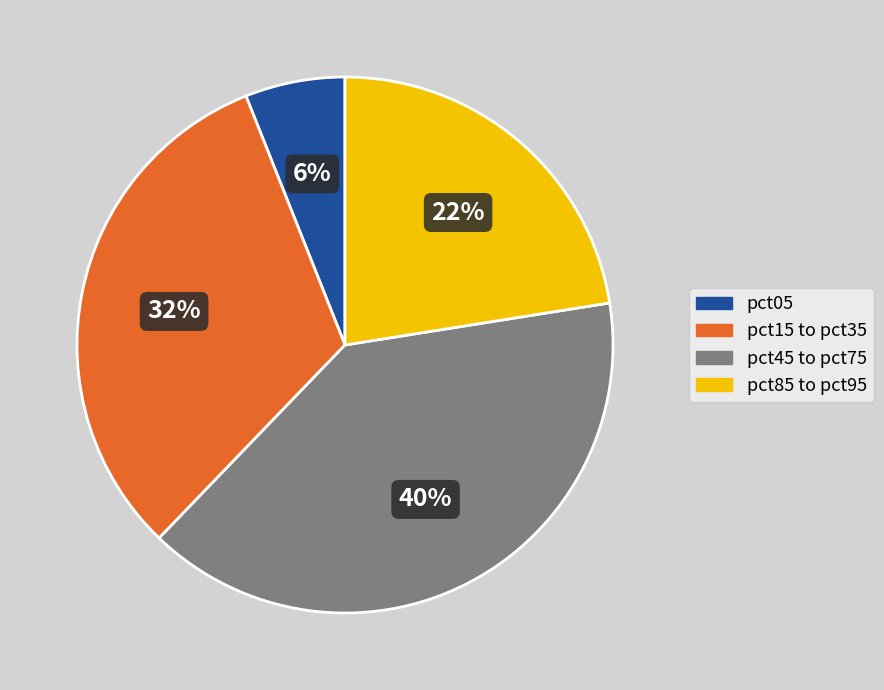

What percentage is the pct45 to pct75 slice, to the nearest percent?

40%